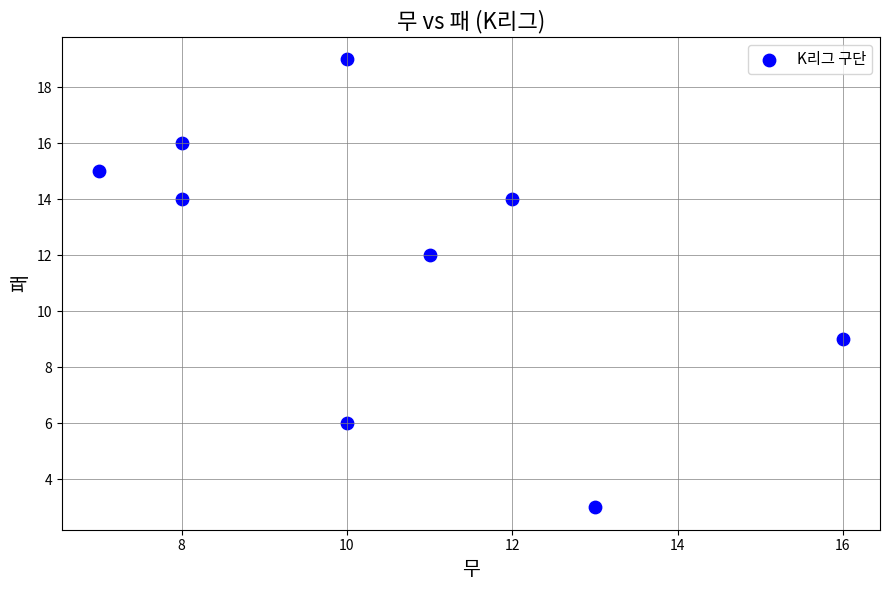

What Y value in the scatter plot is closest to 11?

12